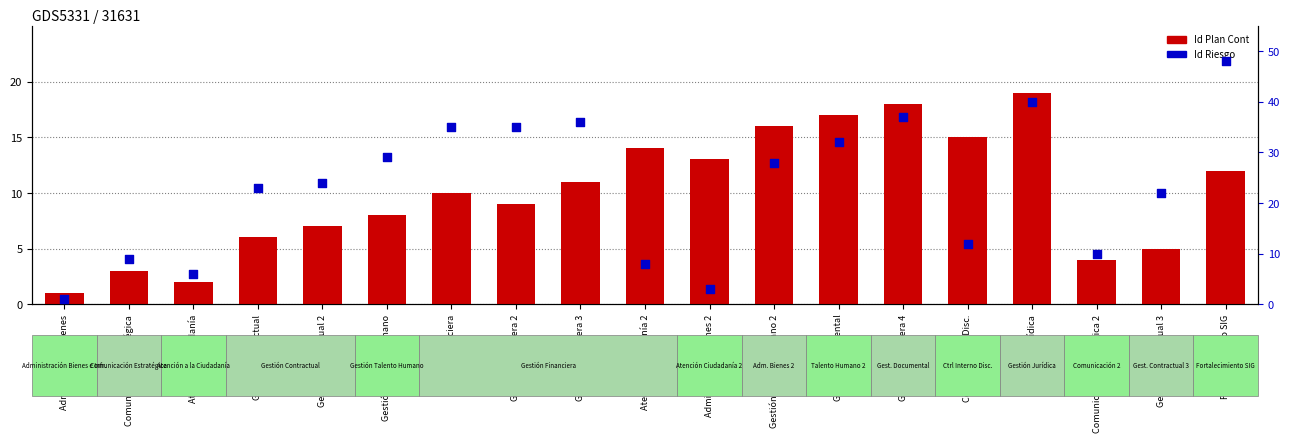

What are all the series names shown in the legend?

Id Plan Cont, Id Riesgo